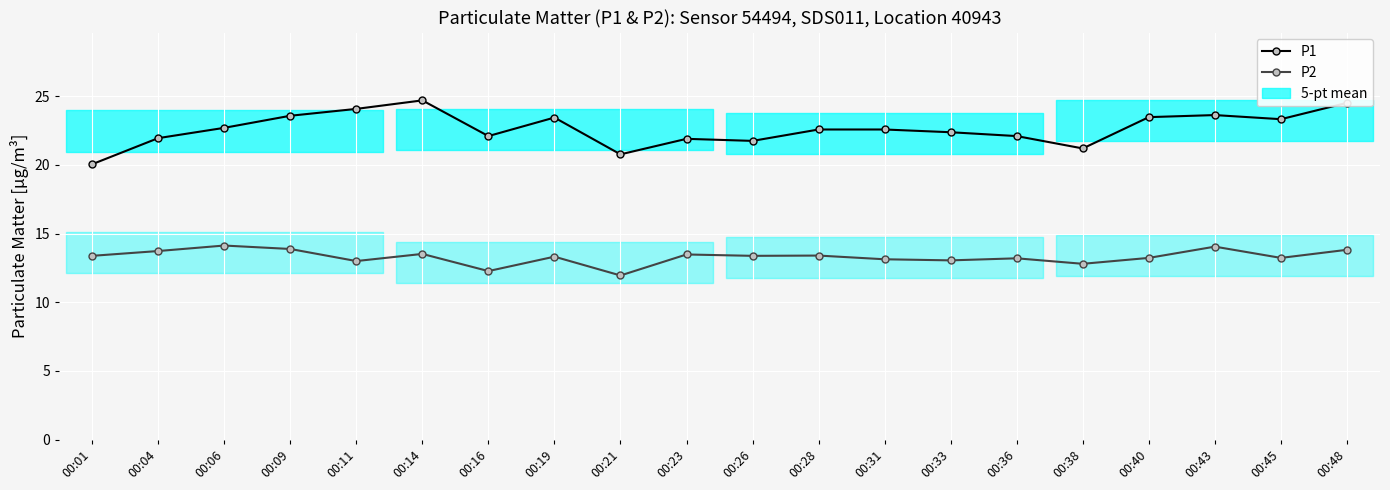

Rank the categories by P1 value from highest to lowest.

00:14, 00:48, 00:11, 00:43, 00:09, 00:40, 00:19, 00:45, 00:06, 00:28, 00:31, 00:33, 00:16, 00:36, 00:04, 00:23, 00:26, 00:38, 00:21, 00:01